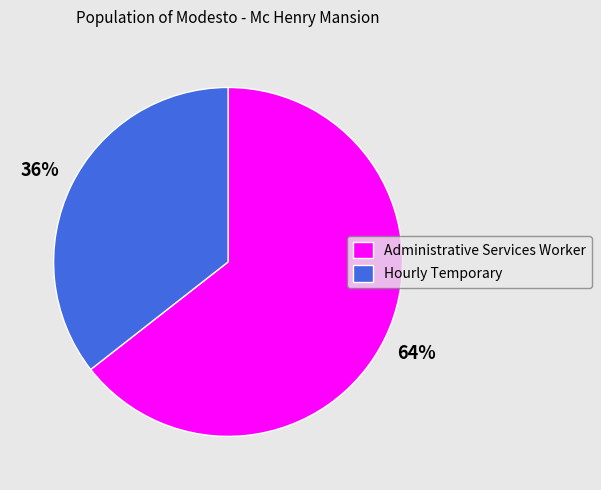

To the nearest percent, what is the combined percentage of Administrative Services Worker and Hourly Temporary?

100%